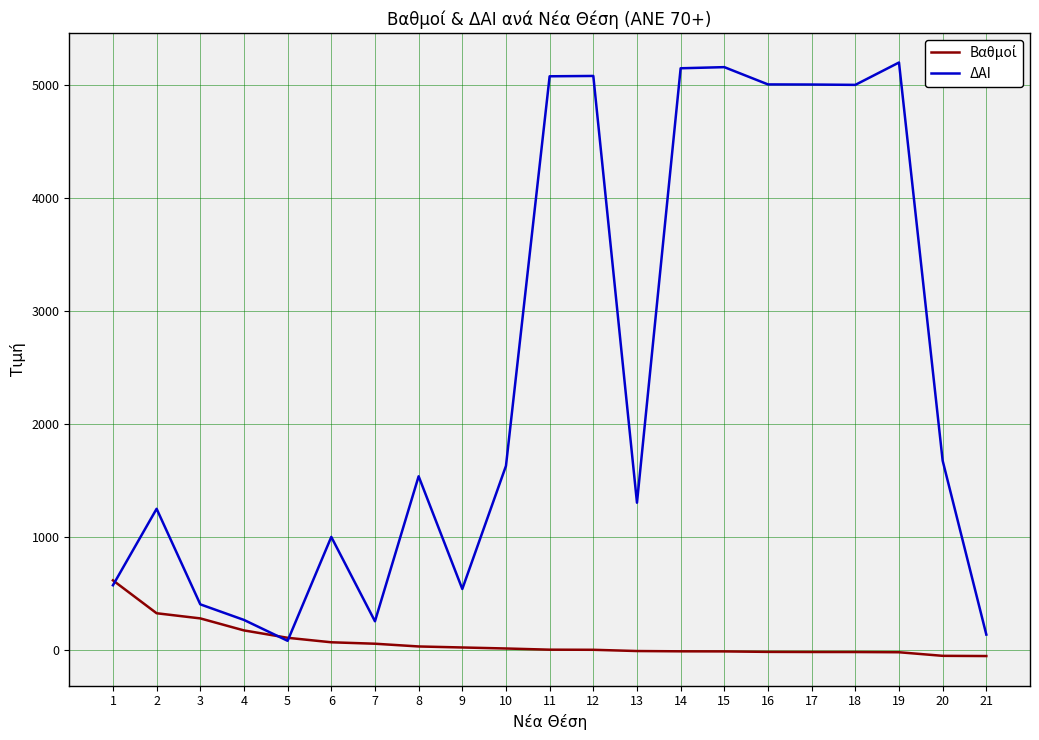

The value of ΔΑΙ at 13 is 1304.0. True or false?

True